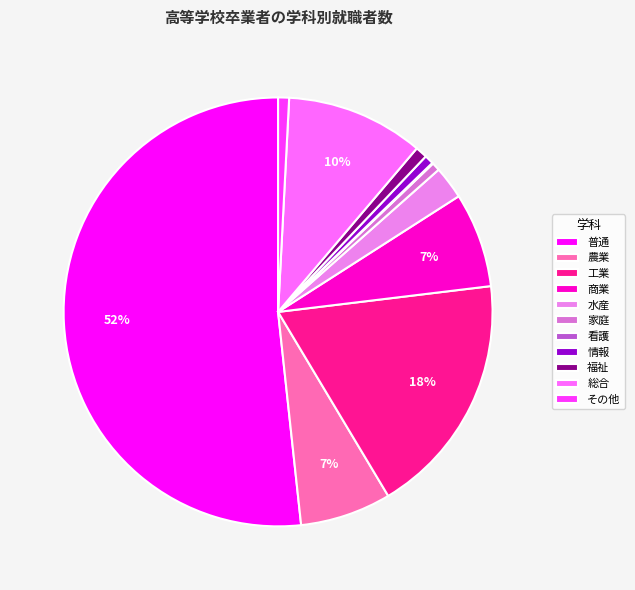

What is the smallest slice in the pie chart?

看護